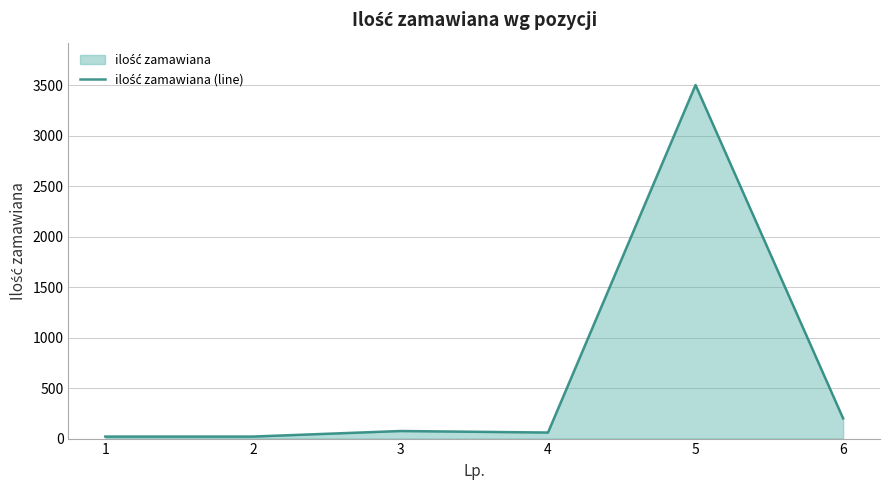

How many values exceed 75?

2